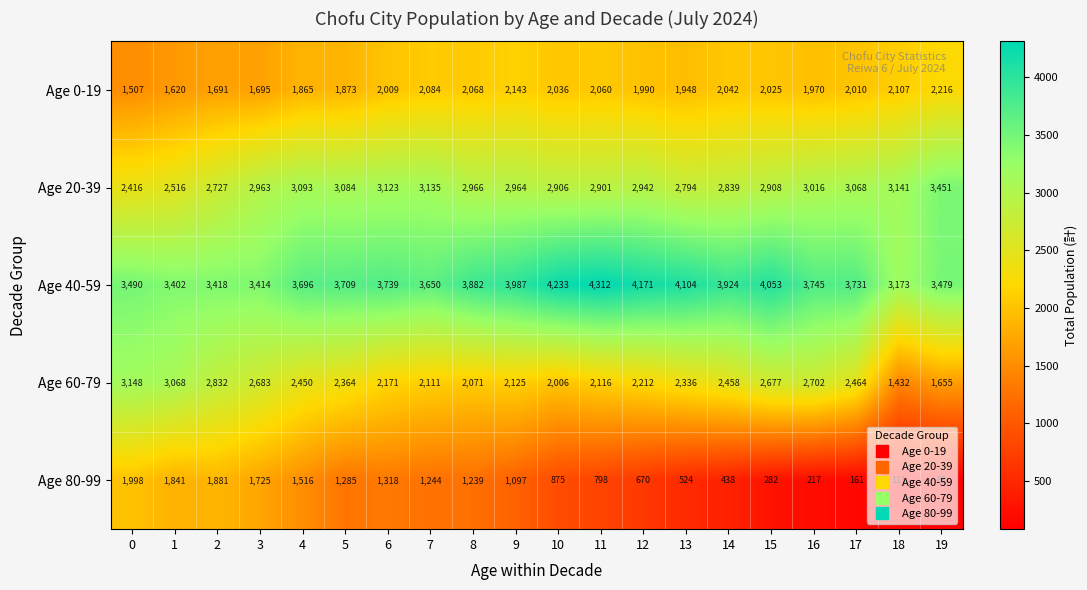

What is the approximate value of Age 20-39 at 3, to the nearest 100?

3000